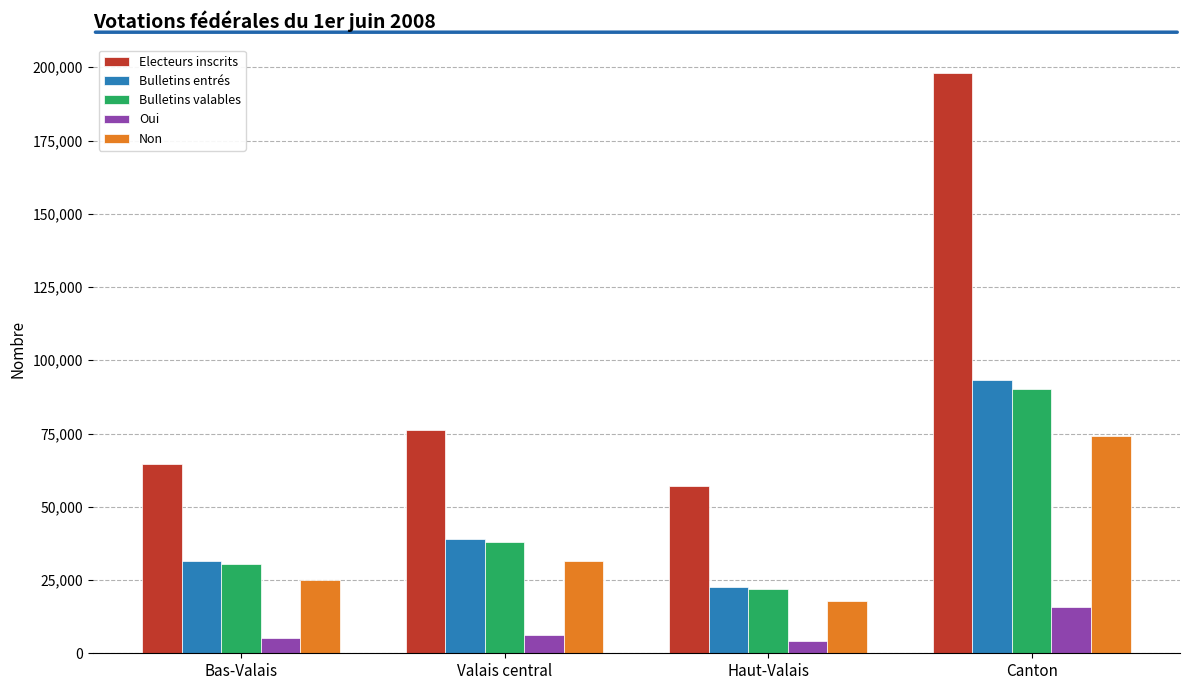

Read the Bulletins entrés value at Valais central.

39130